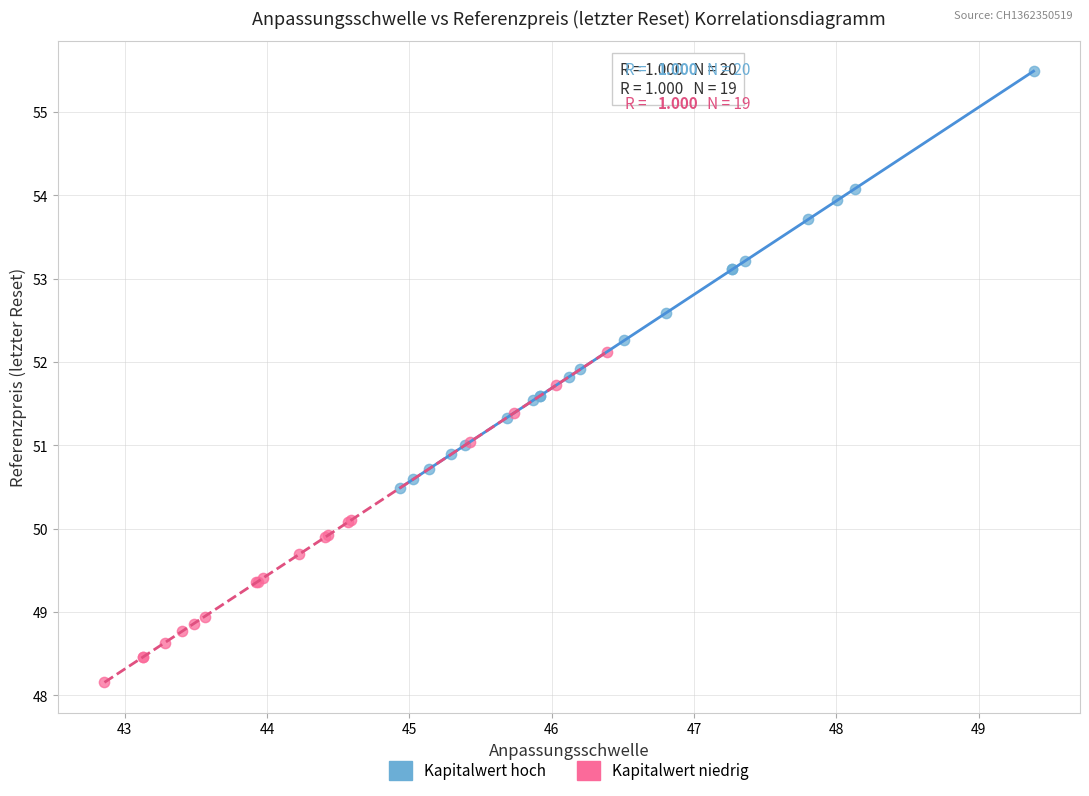

Which series reaches the maximum Y coordinate?

Kapitalwert hoch